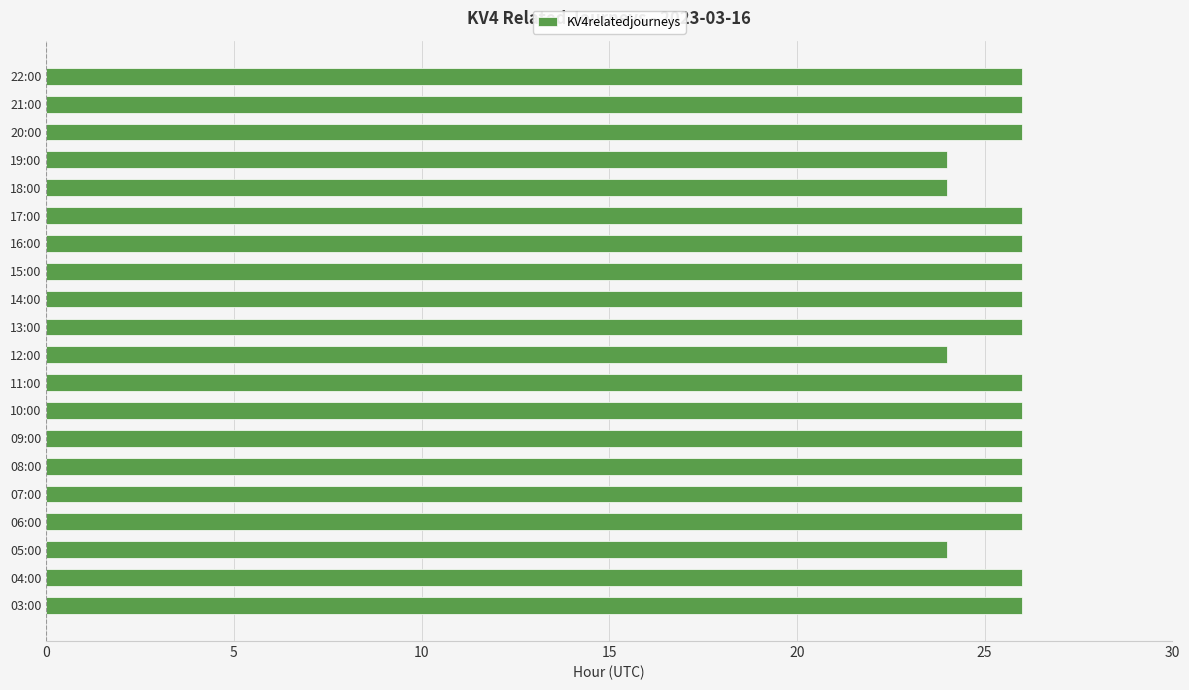

Count the values in the range 26 to 27.

16